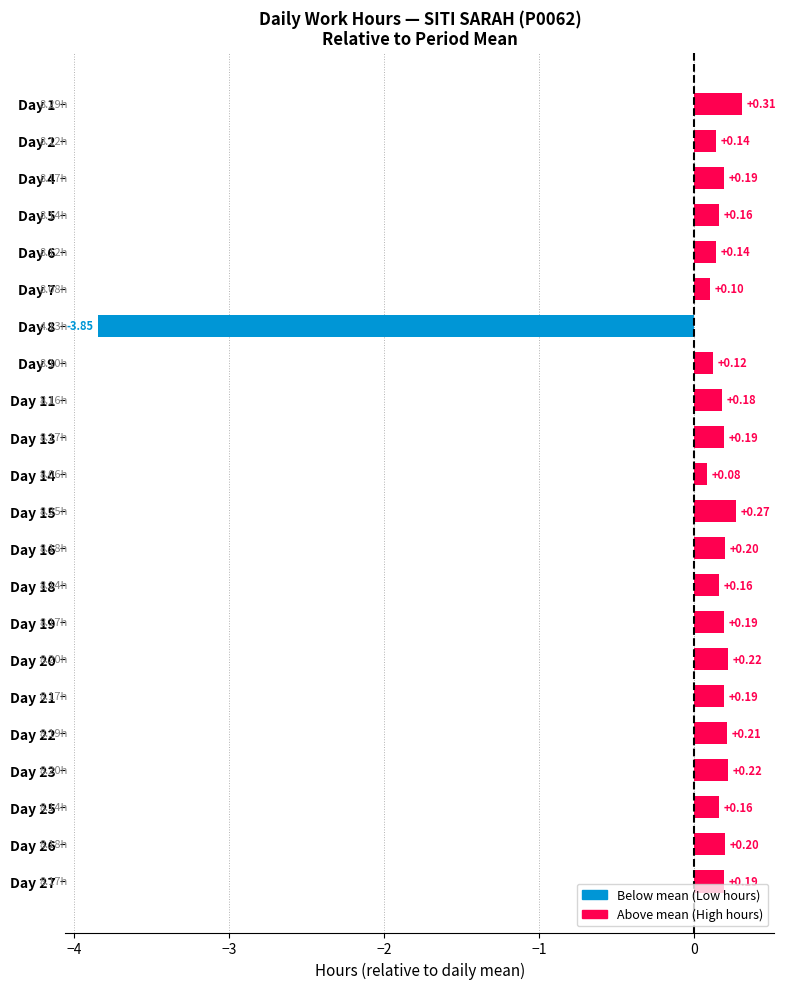

Where is the data nearest to the value -1?

Day 14